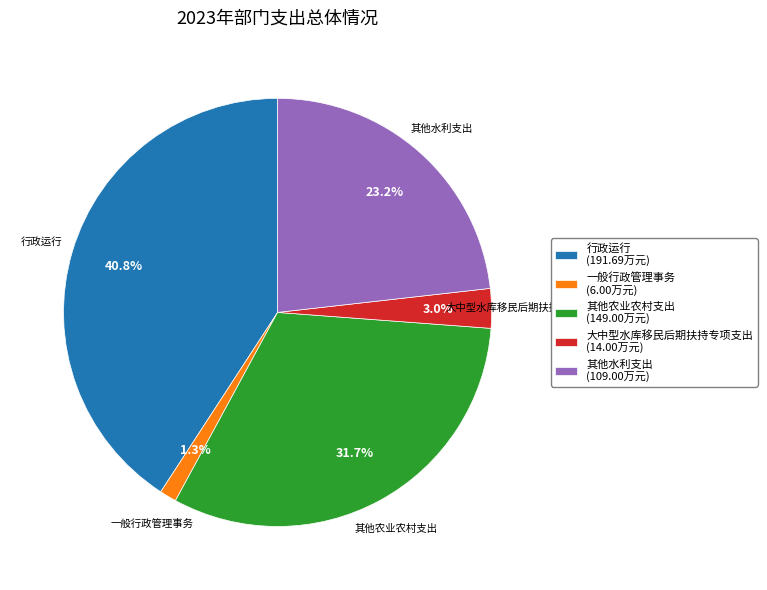

Rank the categories by value from lowest to highest.

一般行政管理事务, 大中型水库移民后期扶持专项支出, 其他水利支出, 其他农业农村支出, 行政运行